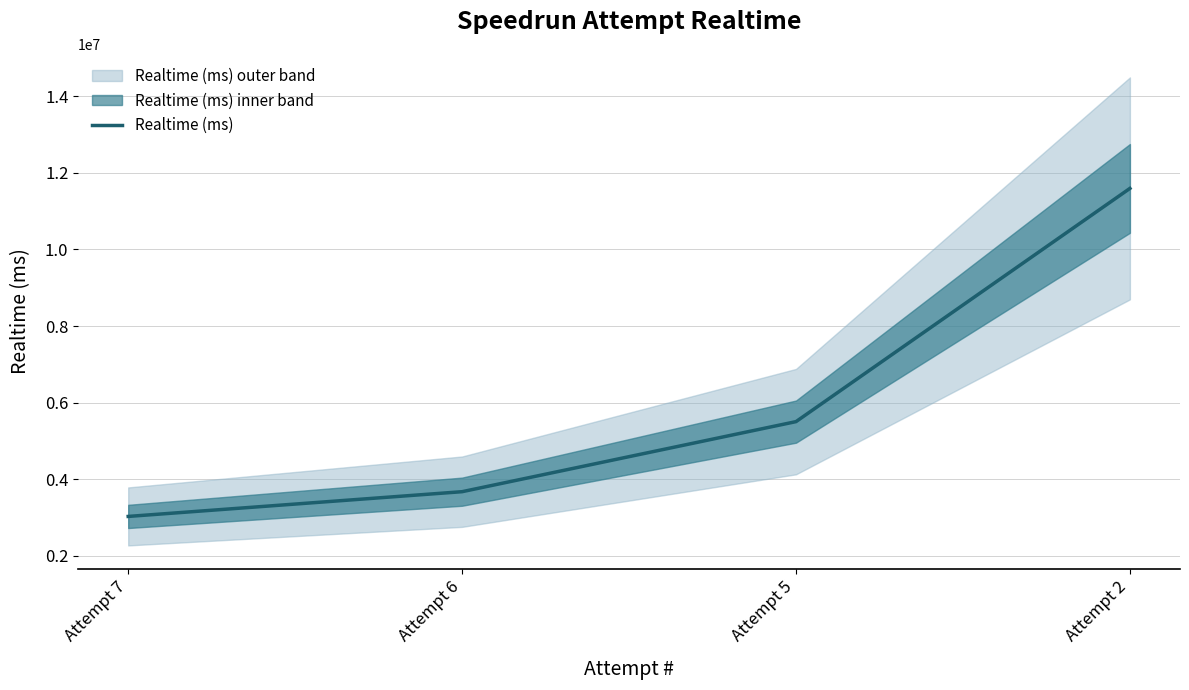

Which category has the lowest value across all series?

Attempt 7